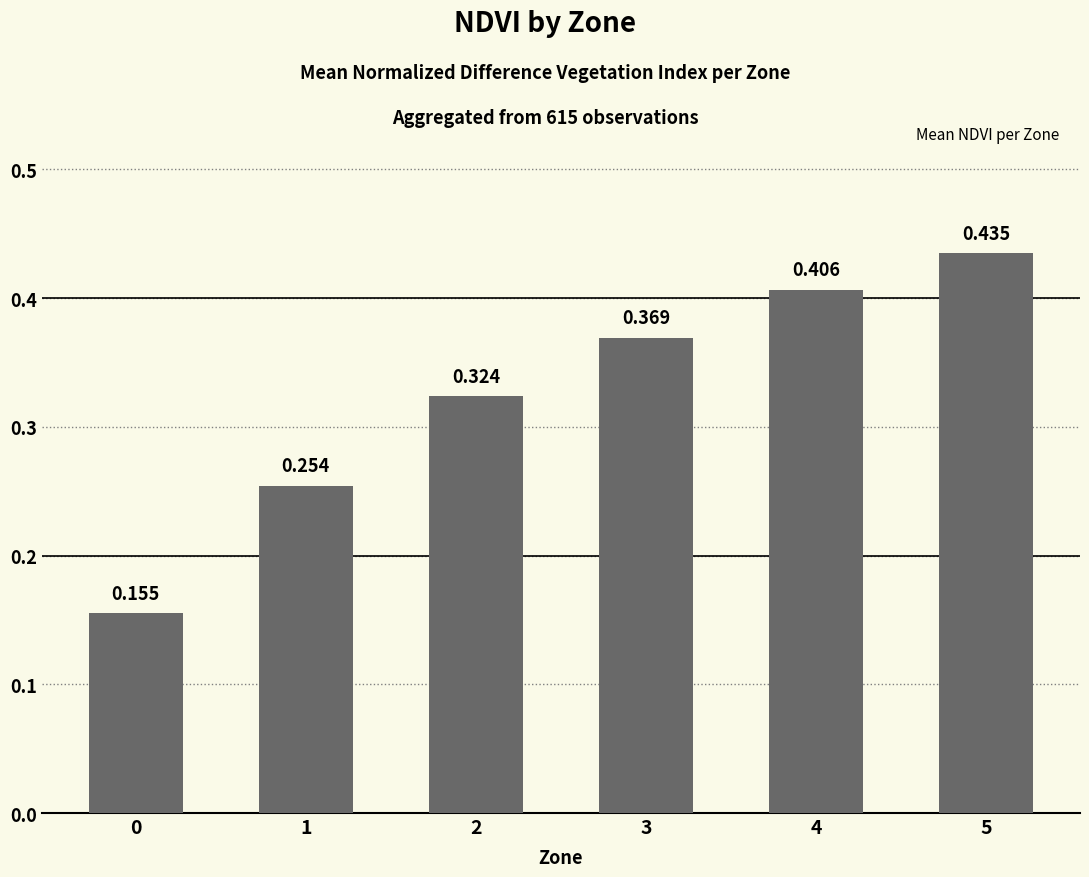

Between 0 and 3, which is larger?

3